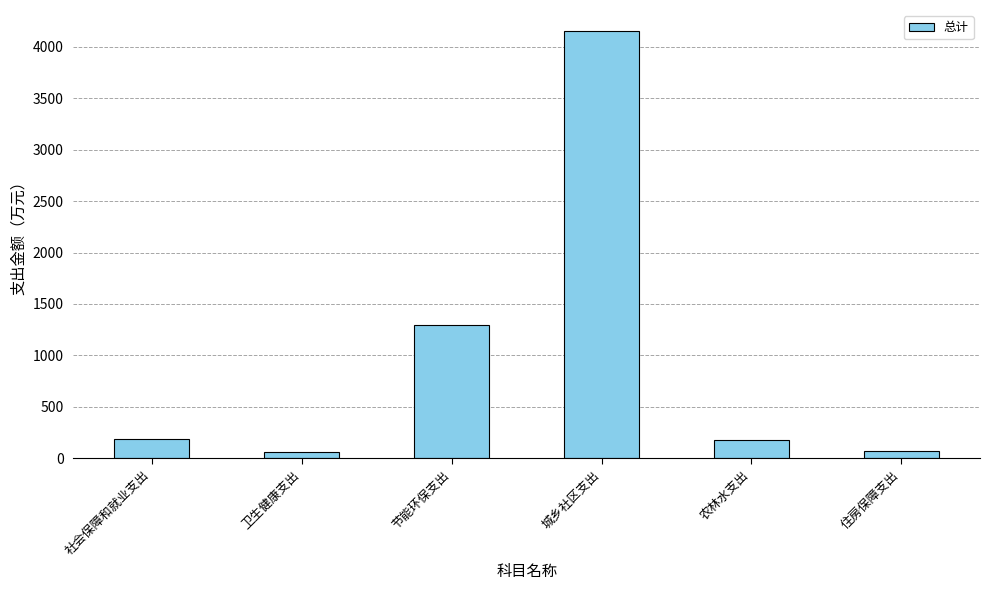

What is the sum of all values?

5949.0